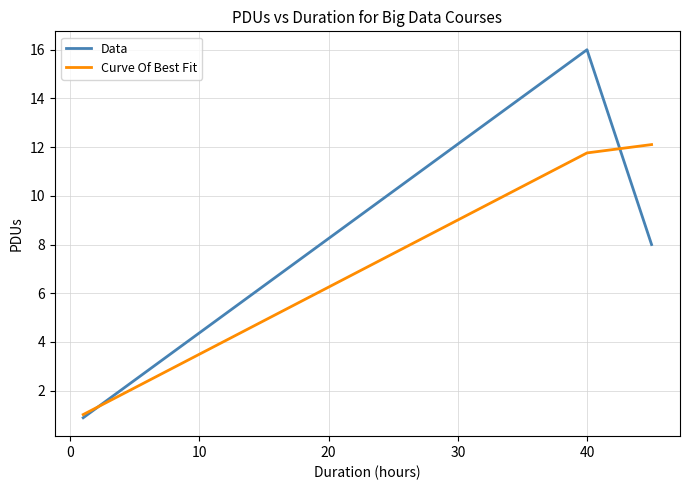

What is the minimum value for Curve Of Best Fit?

1.0